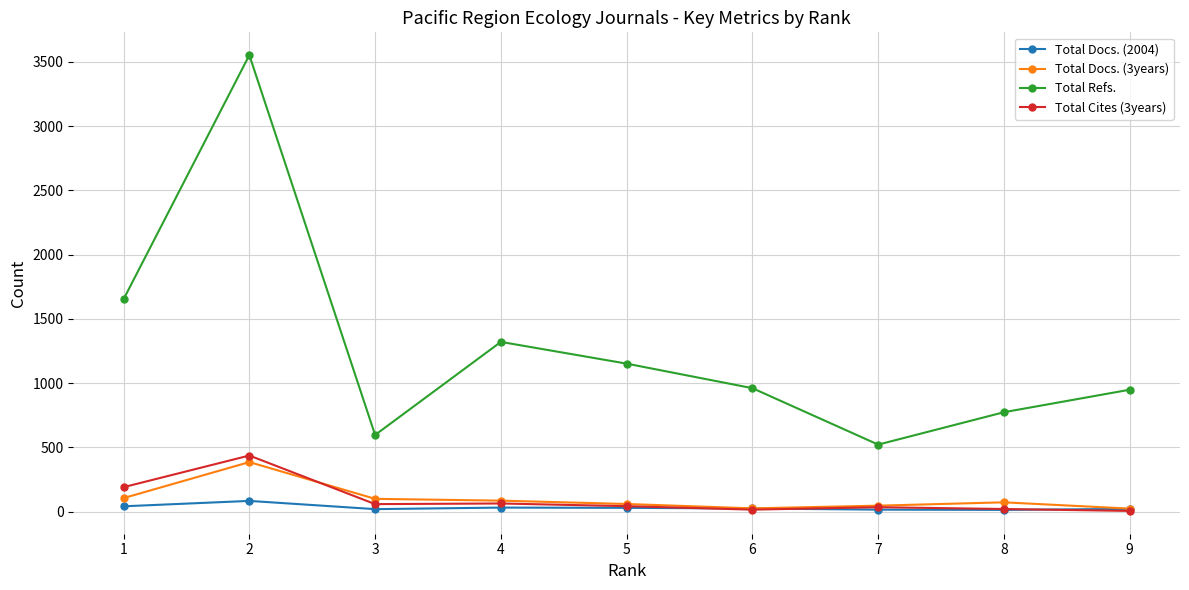

Count the number of categories in the chart.

9